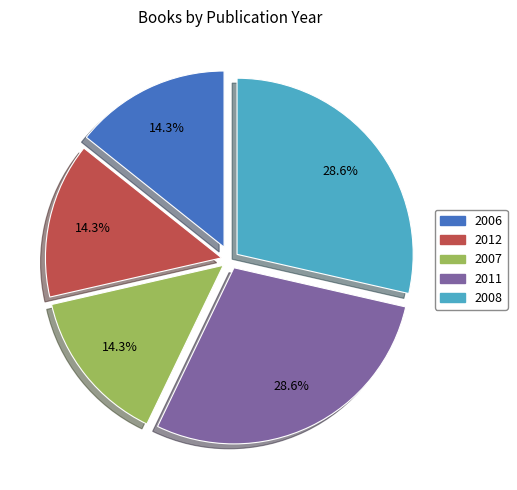

What is the ratio of the value at 2006 to the value at 2012?

1.0